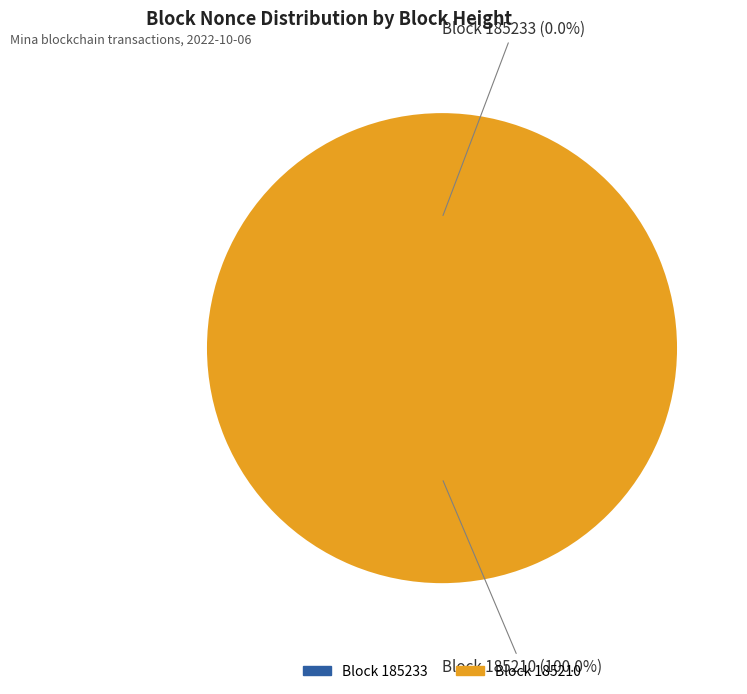

To the nearest percent, what is the difference between the 185233 and 185210 slice percentages?

100%